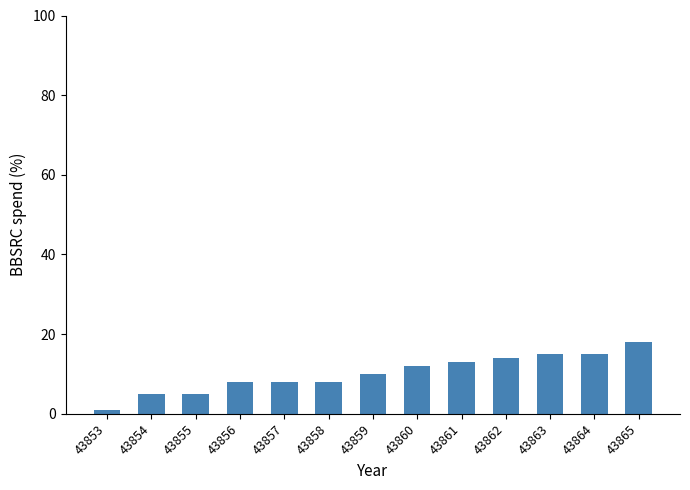

At which category does the chart reach its peak across all series?

43865